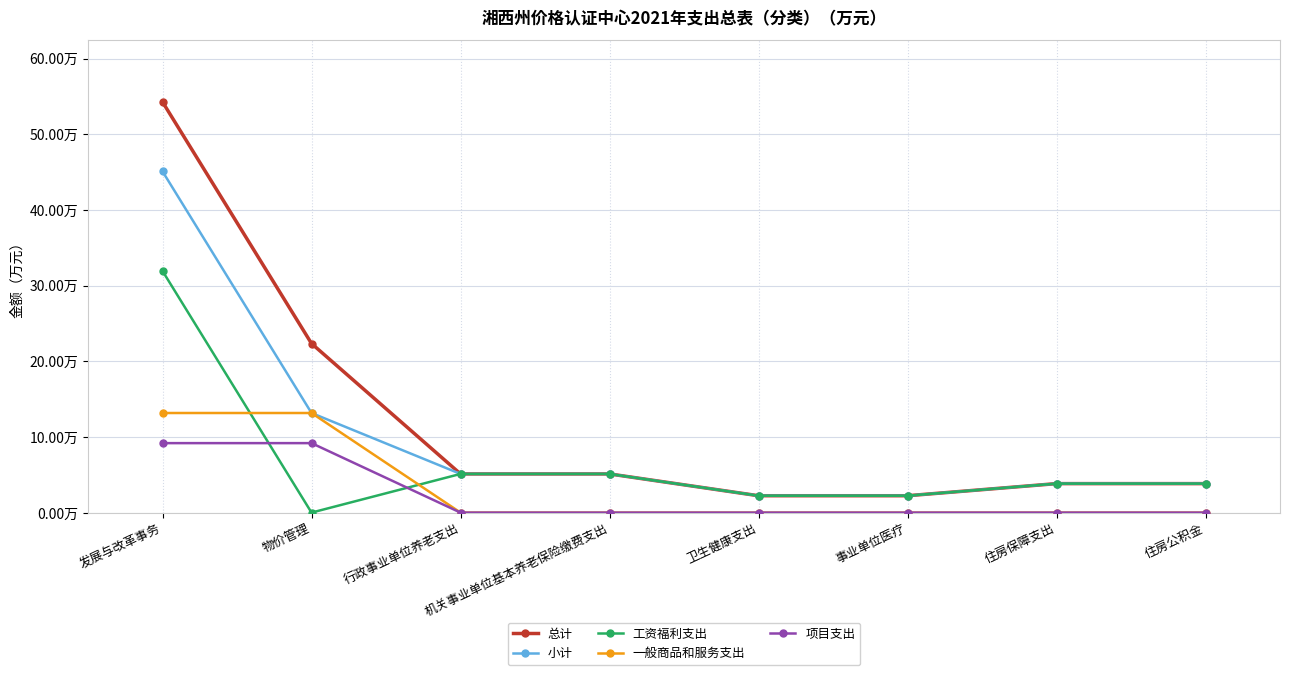

Read the 总计 value at 行政事业单位养老支出.

5.1